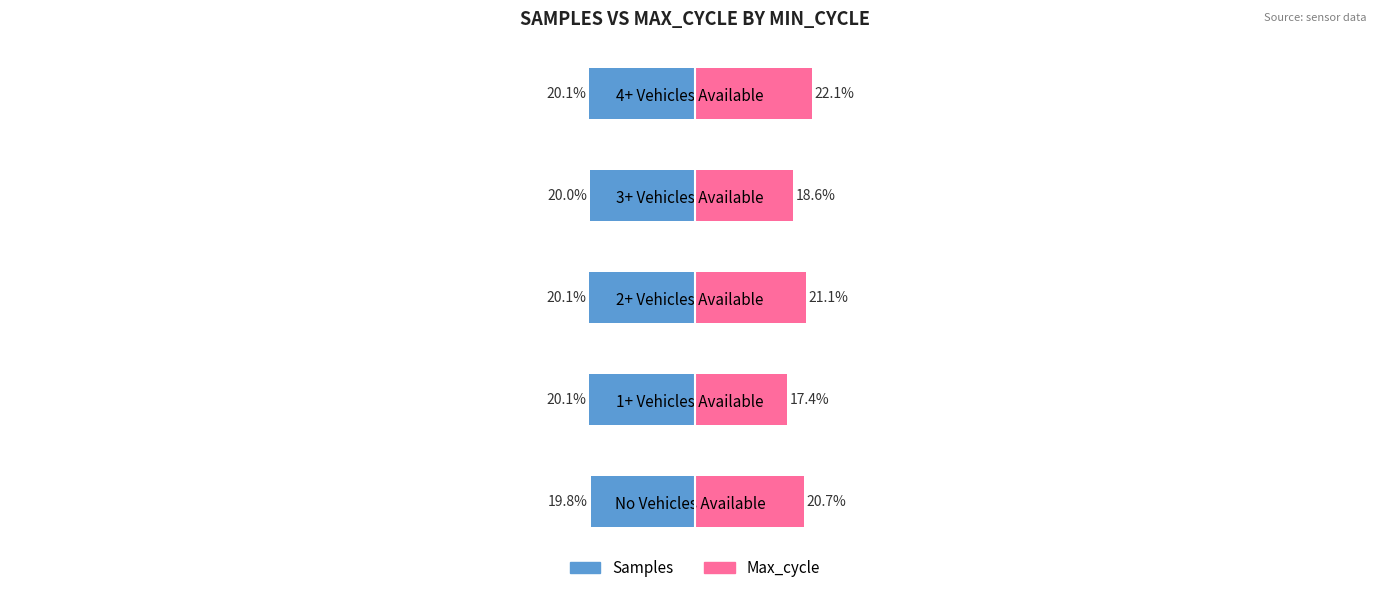

Which series has the largest range (max minus min)?

Max_cycle